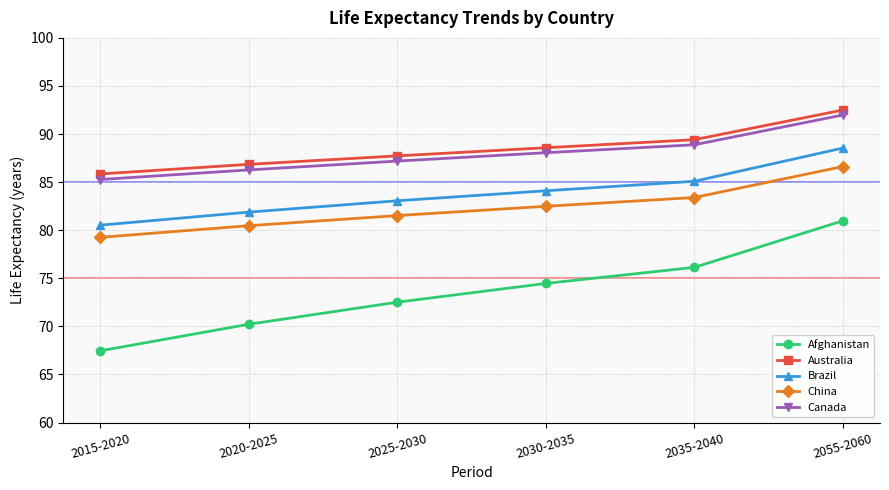

What is the minimum value for Afghanistan?

67.5